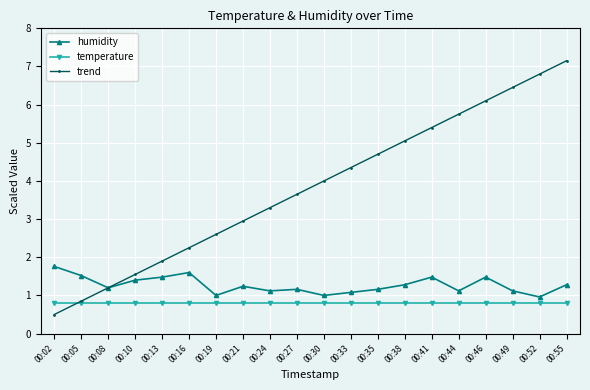

After their last crossing, which series has the higher values: trend or humidity?

trend